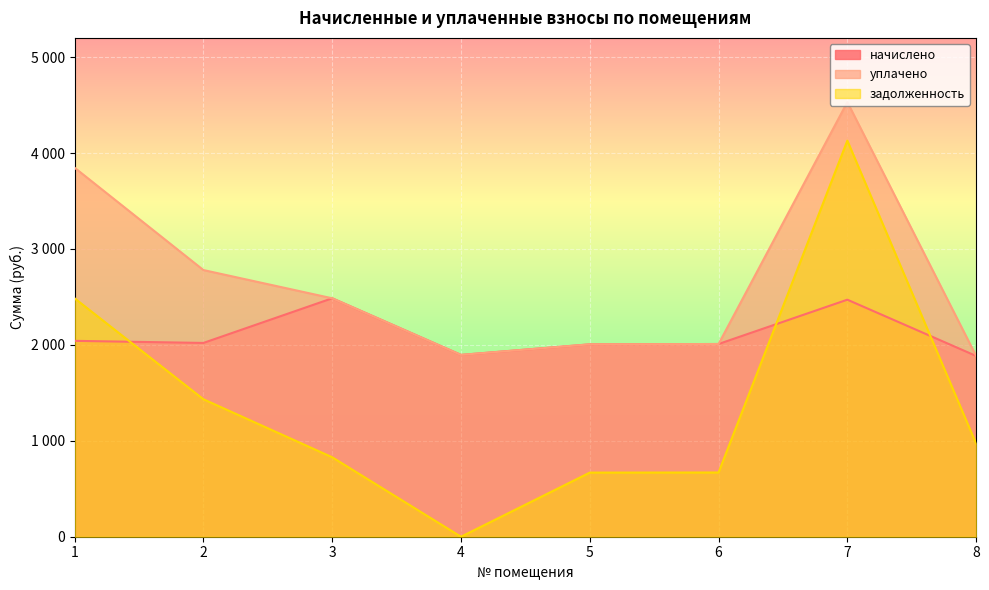

Reading right to left, what are all the values shown in this chart?

начислено: 8=1884.3	7=2470.9	6=2009.0	5=2005.3	4=1895.3	3=2485.6	2=2020.0	1=2042.0
уплачено: 8=1884.3	7=4530.9	6=2009.0	5=2005.7	4=1895.3	3=2485.6	2=2779.9	1=3846.6
задолженность: 8=970.1	7=4129.1	6=669.7	5=668.4	4=0.0	3=828.5	2=1433.3	1=2485.3